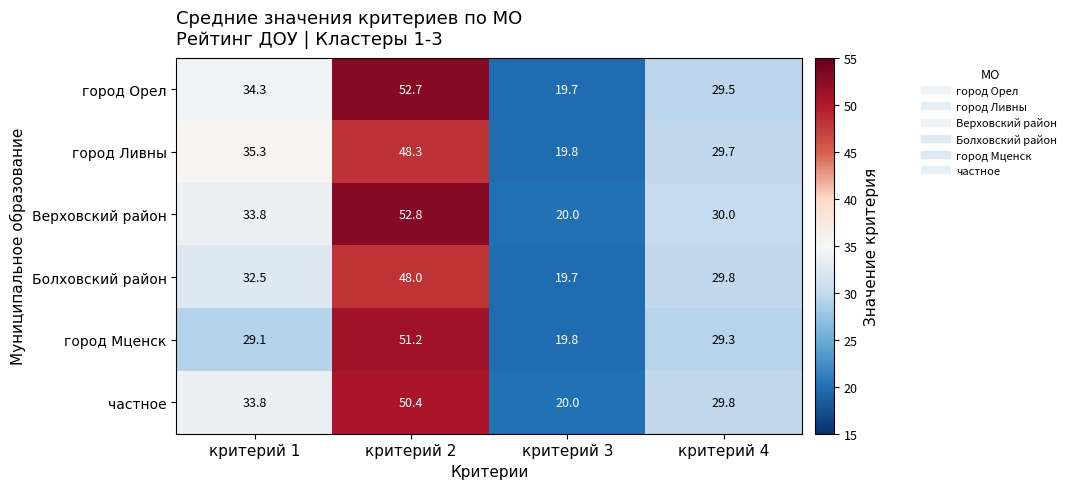

What is the total value across all series at критерий 2?

303.4